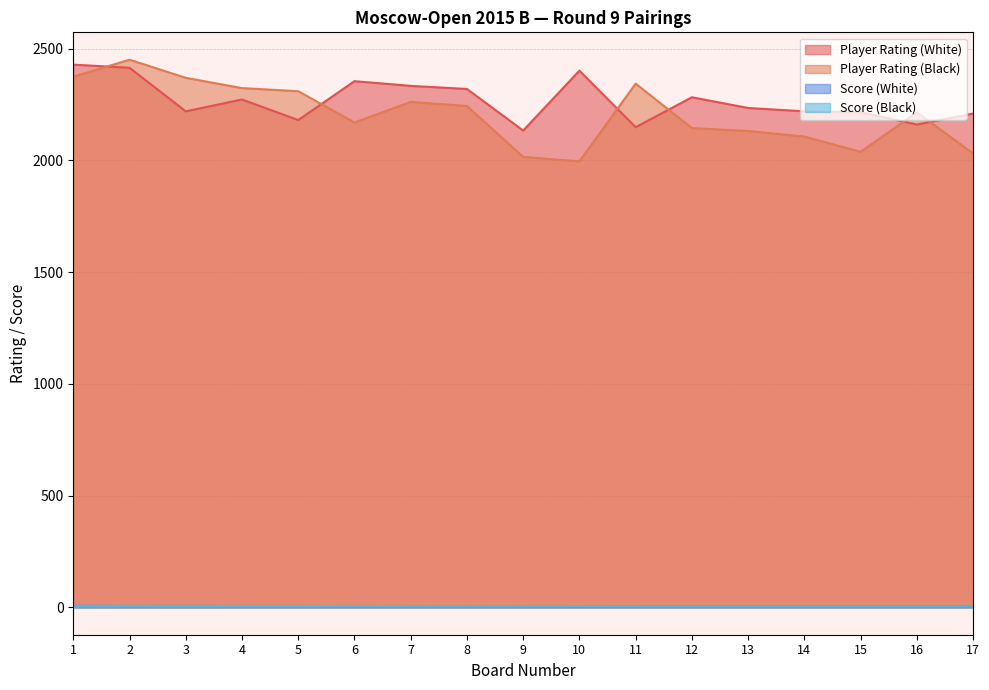

How many data points in Player Rating (Black) are less than 2215?

8